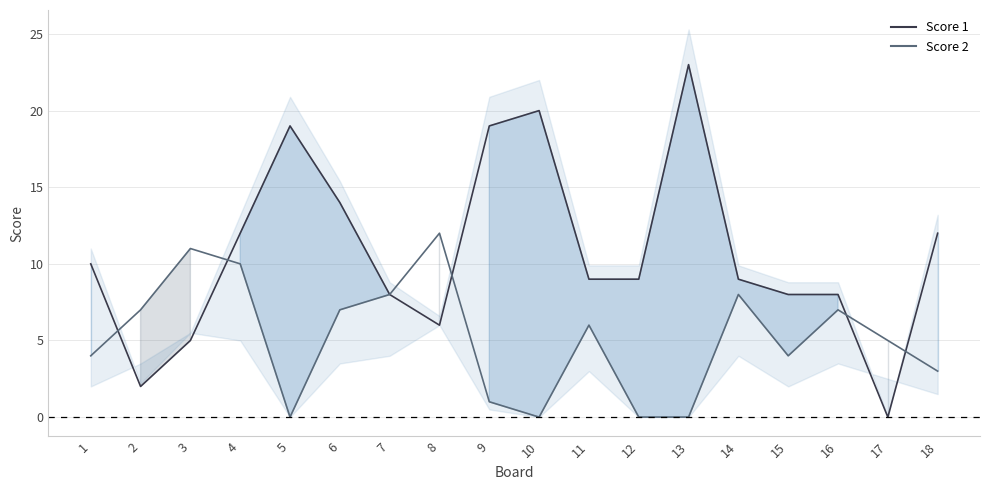

How many intersections are there between Score 2 line and Score 1 line?

5